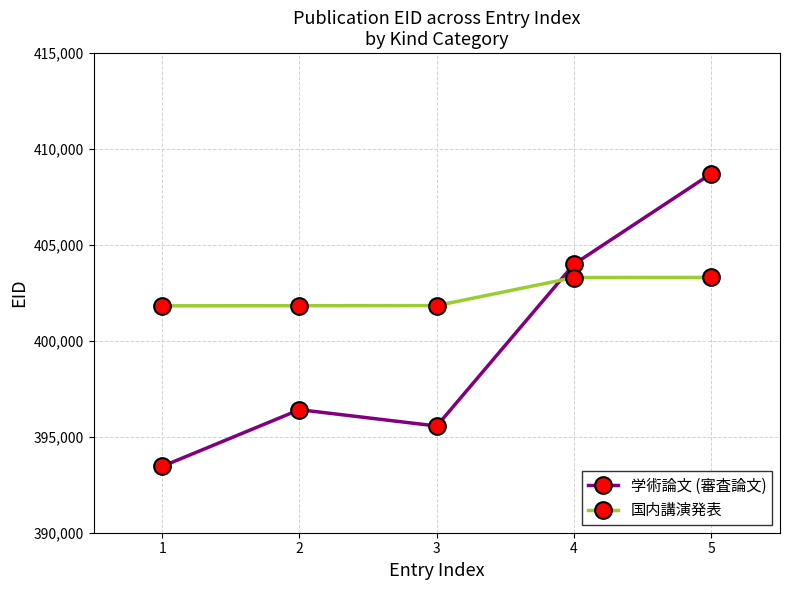

List the series in order of their peak value, lowest first.

国内講演発表, 学術論文 (審査論文)